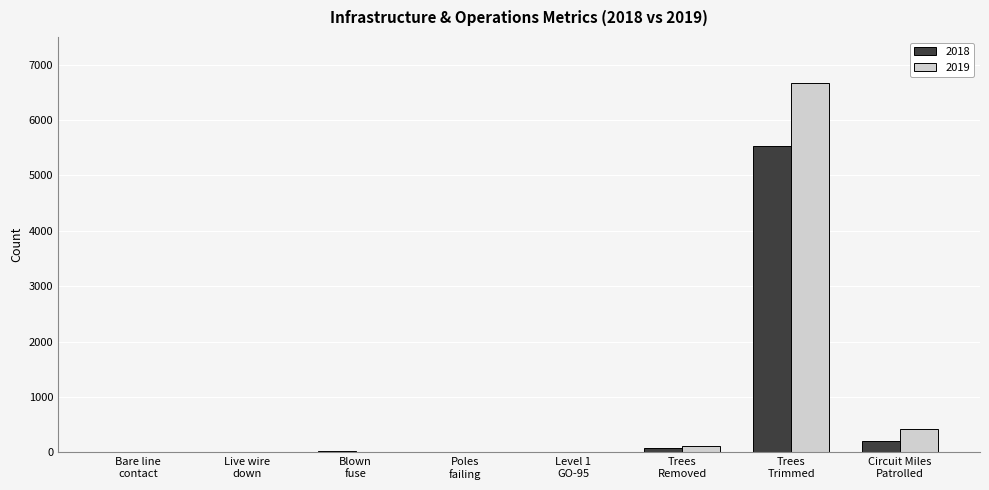

Are the bars horizontal?

No